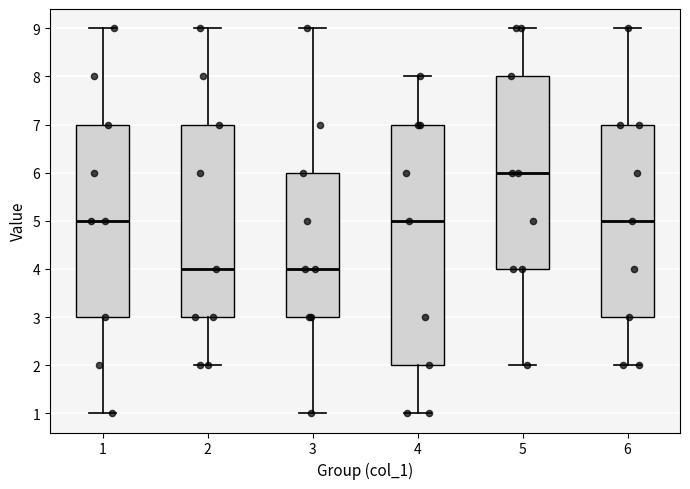

Comparing the boxes themselves (not the whiskers), which one is the tallest?

4